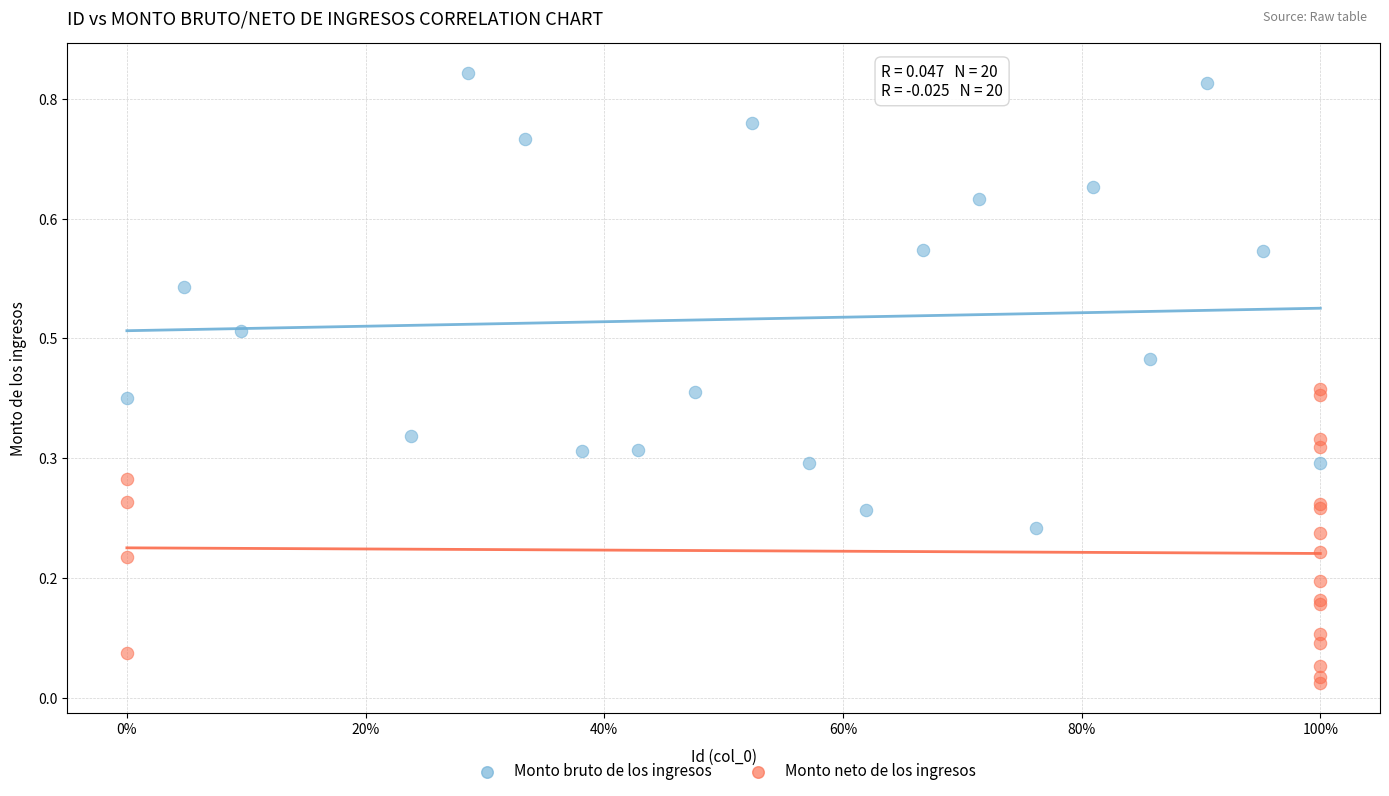

Which series reaches the minimum Y coordinate?

Monto neto de los ingresos